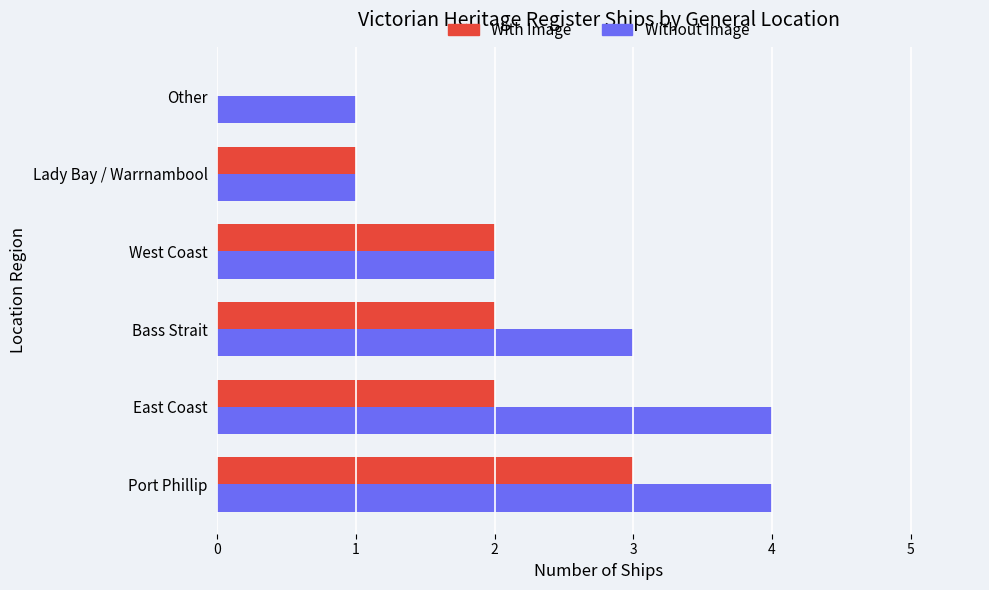

At which category is the sum across all series the highest?

Port Phillip